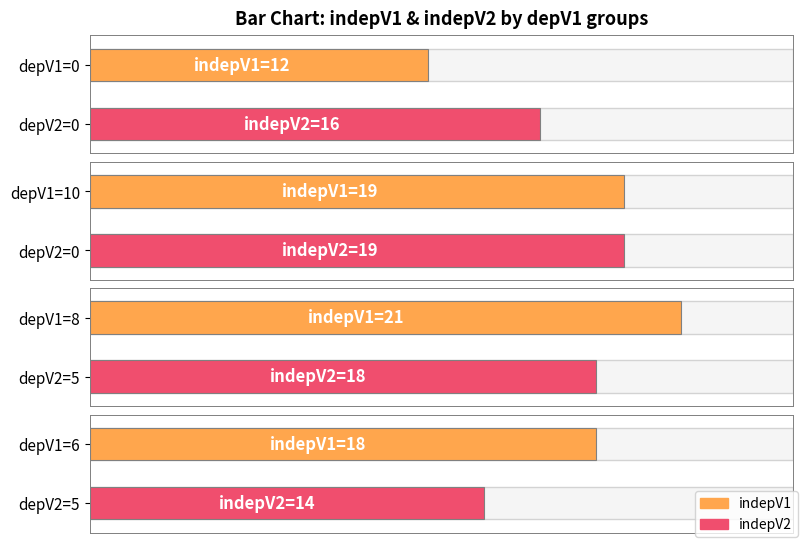

What is the sum of the indepV2 values at 8 and 0?

34